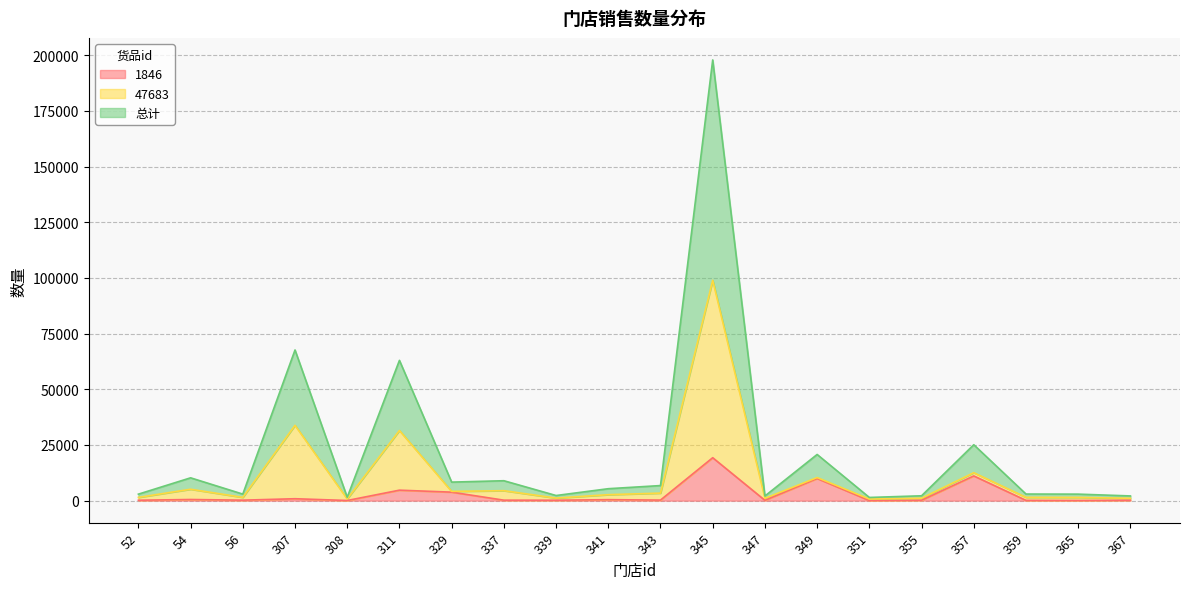

True or false: 47683 and 总计 intersect in this chart.

False